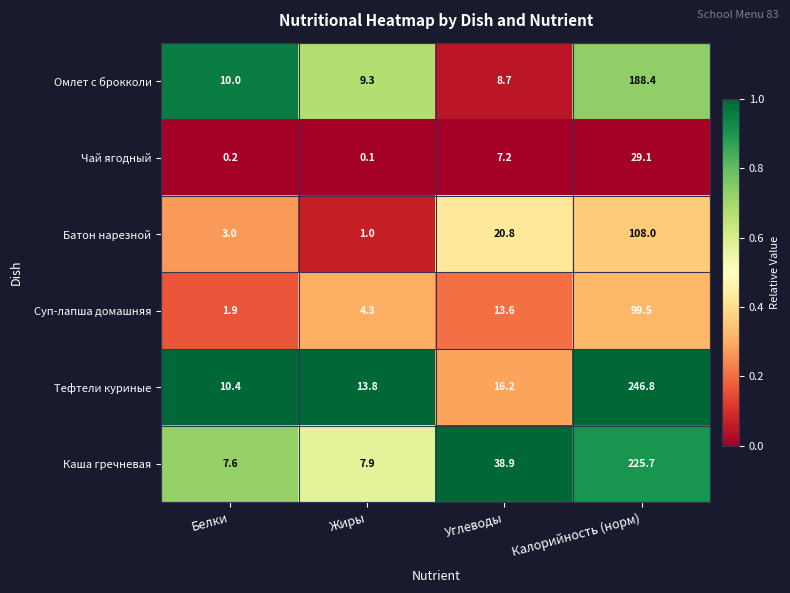

Reading right to left, transcribe all the data shown in this chart.

Омлет с брокколи: 188.4	8.7	9.3	10.0
Чай ягодный: 29.1	7.2	0.1	0.2
Батон нарезной: 108.0	20.8	1.0	3.0
Суп-лапша домашняя: 99.5	13.6	4.3	1.9
Тефтели куриные: 246.8	16.2	13.8	10.4
Каша гречневая: 225.7	38.9	7.9	7.6